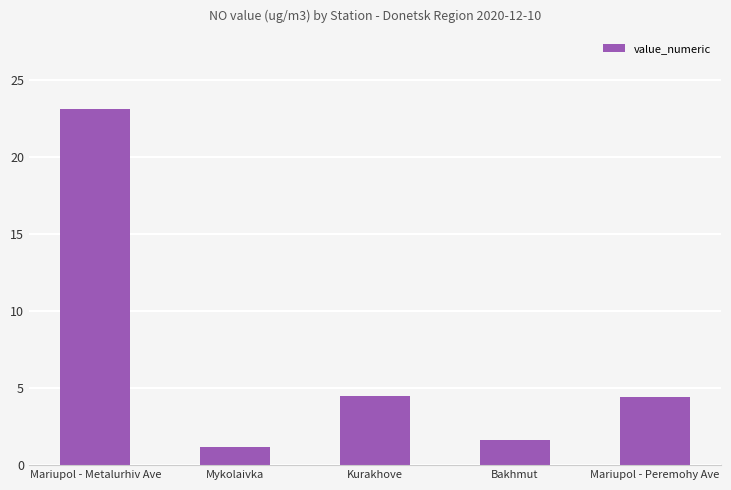

What is the label of the 2nd bar from the right?

Bakhmut